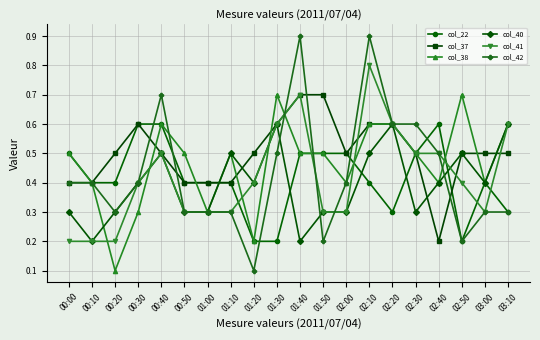

Count the col_41 values in the range 0 to 1.

20